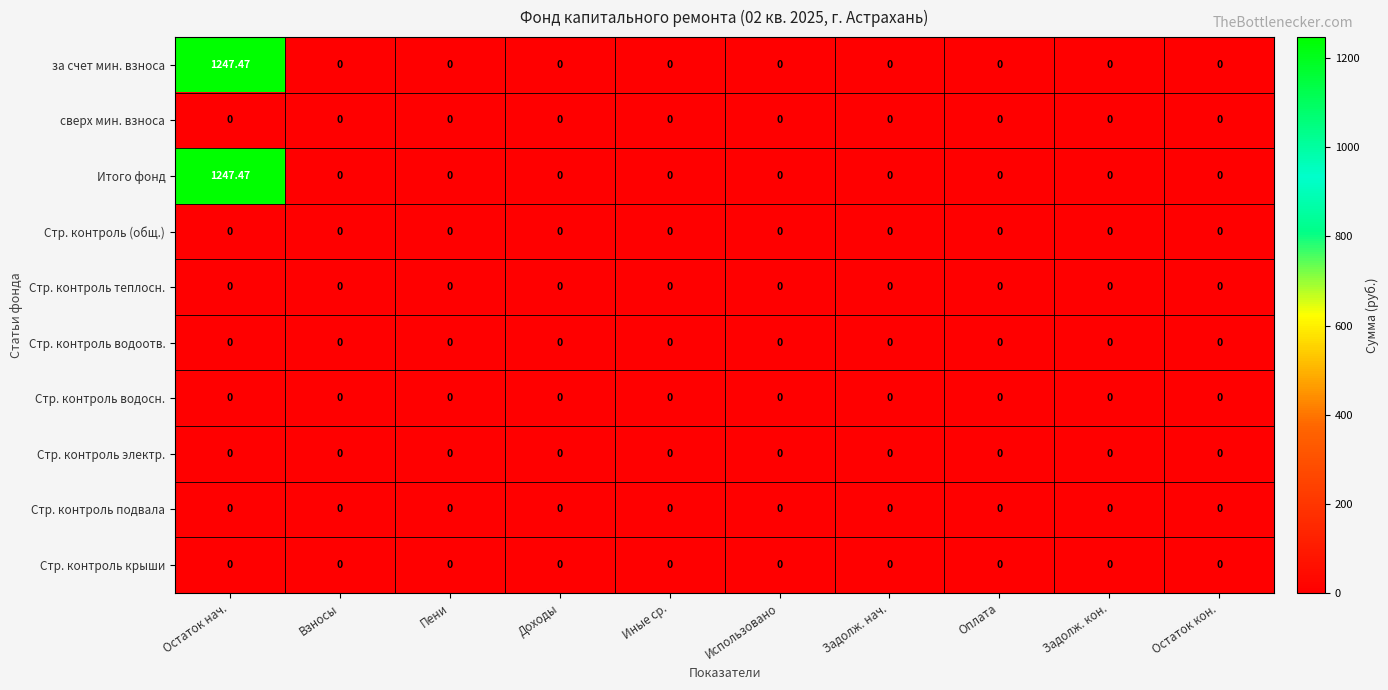

Is the value of за счет мин. взноса at Использовано greater than the value of Итого фонд at Остаток нач.?

No